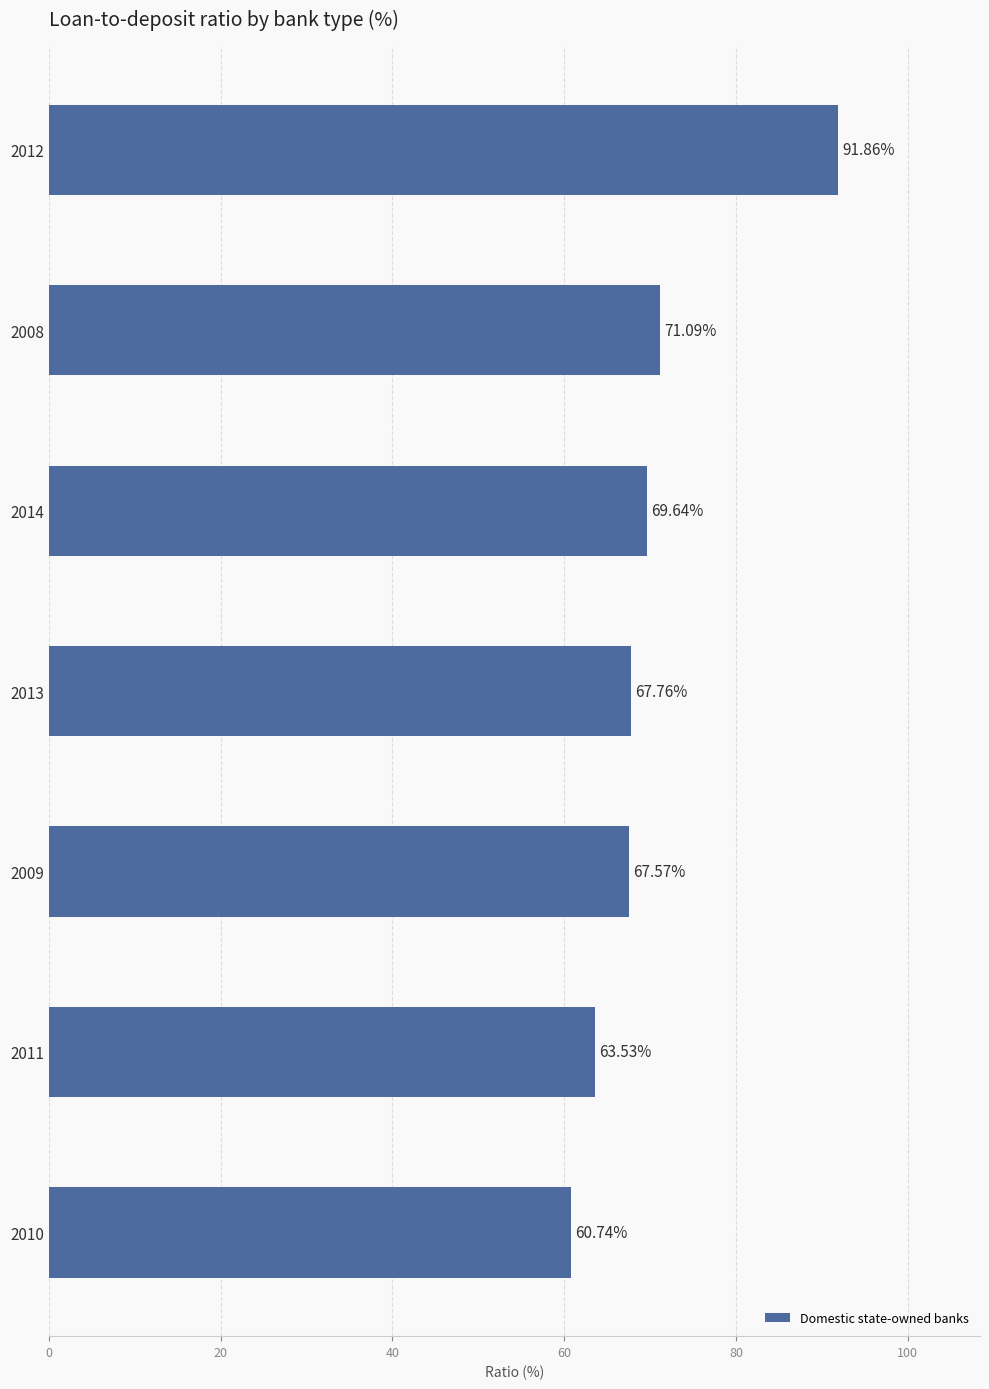

Rank the categories by value from highest to lowest.

2012, 2008, 2014, 2013, 2009, 2011, 2010